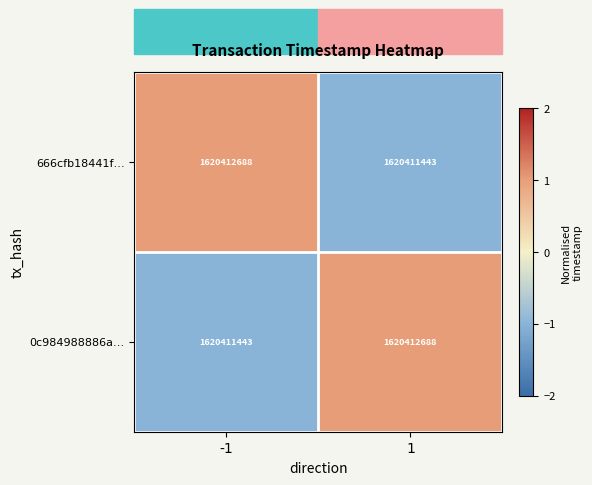

Count the 0c984988886a… values in the range -1 to 1.

2